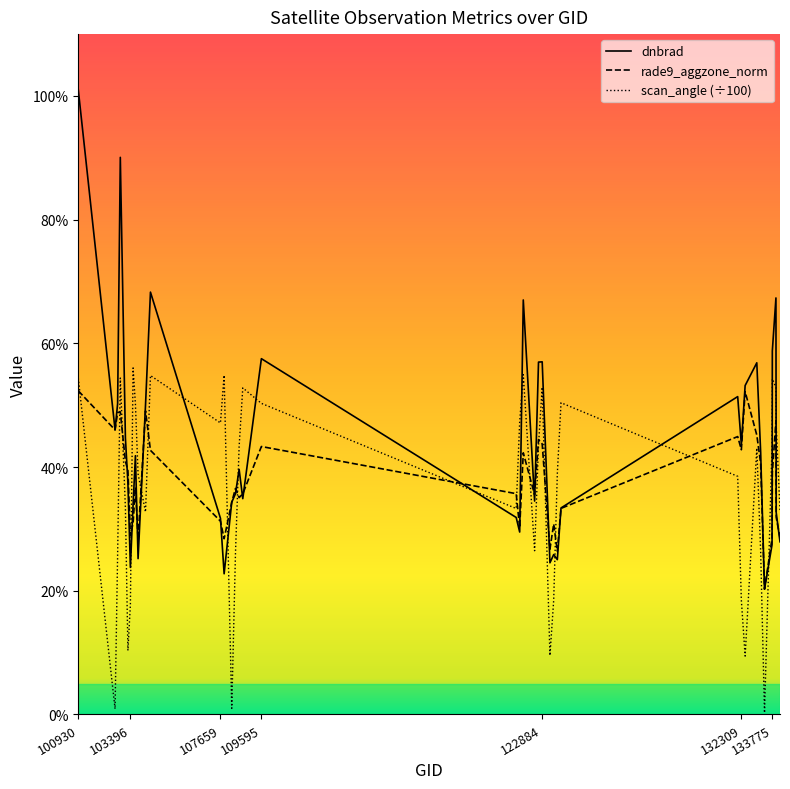

Reading left to right, transcribe all the data shown in this chart.

dnbrad: 100930=1.0	102671=0.5	102792=0.5	102919=0.9	103160=0.4	103279=0.4	103396=0.2	103524=0.3	103634=0.4	103760=0.3	104112=0.5	104346=0.7	107659=0.3	107832=0.2	108193=0.3	108369=0.4	108542=0.4	108715=0.3	109595=0.6	121653=0.3	121819=0.3	121989=0.7	122525=0.3	122710=0.6	122884=0.6	123251=0.2	123428=0.3	123600=0.3	123775=0.3	132136=0.5	132309=0.4	132488=0.5	133040=0.6	133223=0.4	133405=0.2	133762=0.3	133775=0.6	133946=0.7	133958=0.3	134138=0.3
rade9_aggzone_norm: 100930=0.5	102671=0.5	102792=0.5	102919=0.5	103160=0.4	103279=0.4	103396=0.3	103524=0.3	103634=0.4	103760=0.3	104112=0.5	104346=0.4	107659=0.3	107832=0.3	108193=0.3	108369=0.4	108542=0.4	108715=0.4	109595=0.4	121653=0.4	121819=0.3	121989=0.4	122525=0.4	122710=0.4	122884=0.4	123251=0.3	123428=0.3	123600=0.3	123775=0.3	132136=0.4	132309=0.4	132488=0.5	133040=0.5	133223=0.4	133405=0.2	133762=0.3	133775=0.4	133946=0.5	133958=0.3	134138=0.3
scan_angle: 100930=0.5	102671=0.0	102792=0.3	102919=0.5	103160=0.3	103279=0.1	103396=0.2	103524=0.6	103634=0.5	103760=0.4	104112=0.3	104346=0.5	107659=0.5	107832=0.5	108193=0.0	108369=0.3	108542=0.4	108715=0.5	109595=0.5	121653=0.3	121819=0.5	121989=0.5	122525=0.3	122710=0.4	122884=0.5	123251=0.1	123428=0.2	123600=0.4	123775=0.5	132136=0.4	132309=0.2	132488=0.1	133040=0.4	133223=0.3	133405=0.0	133762=0.4	133775=0.5	133946=0.5	133958=0.5	134138=0.3